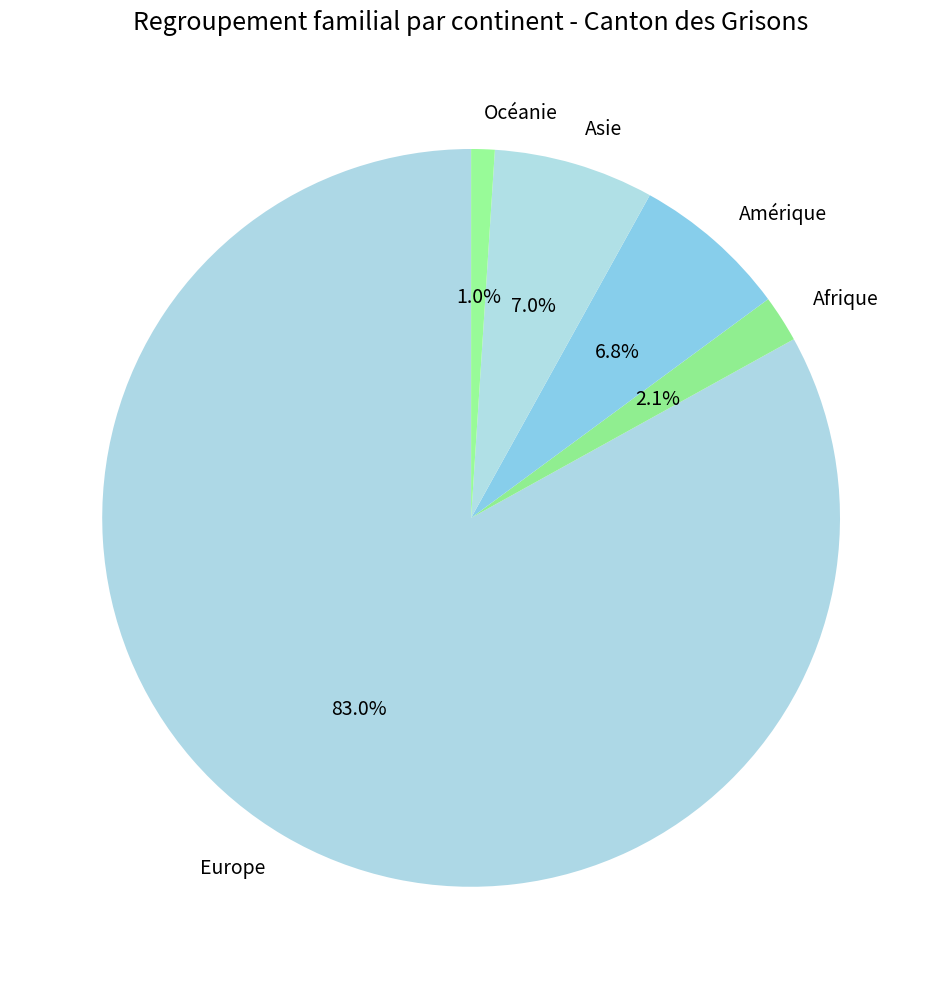

Count the number of slices in the pie.

5